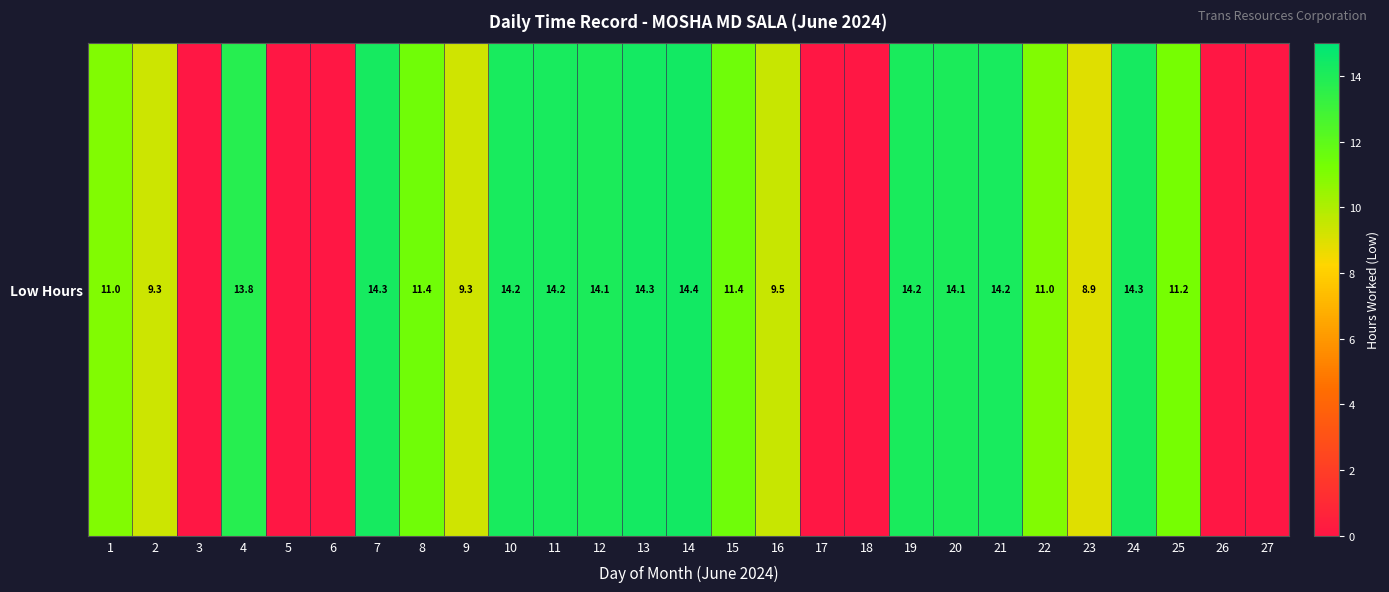

At which label does the data first exceed 11?

4